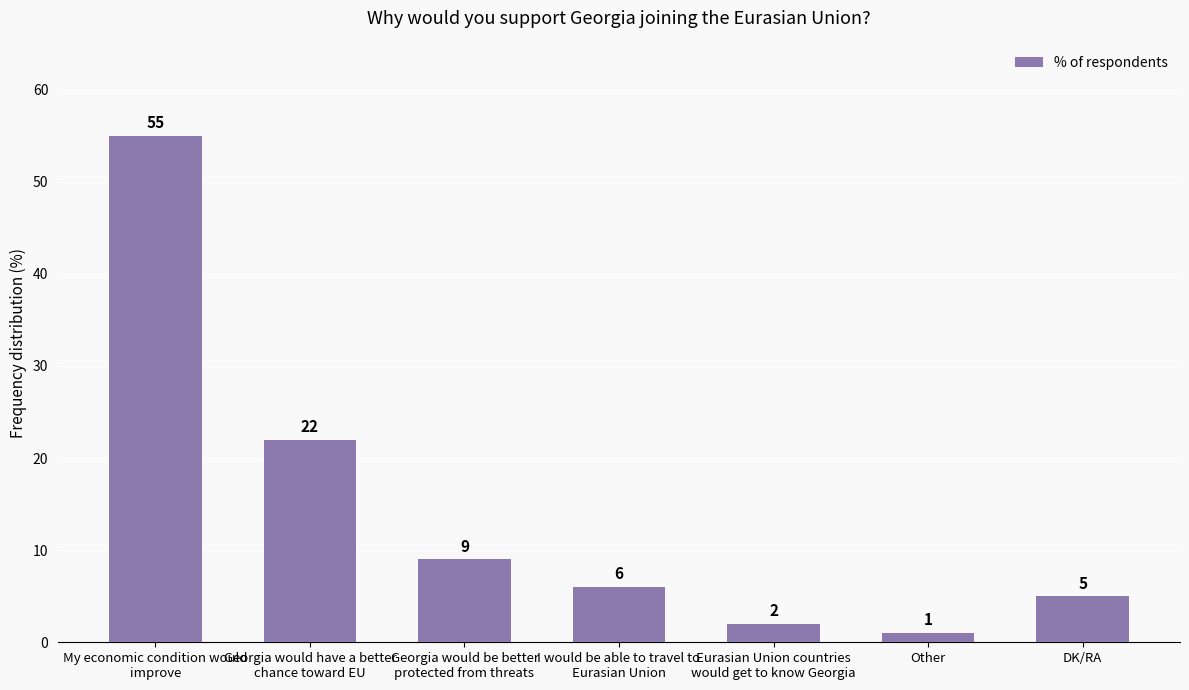

How many series are shown in this chart?

1